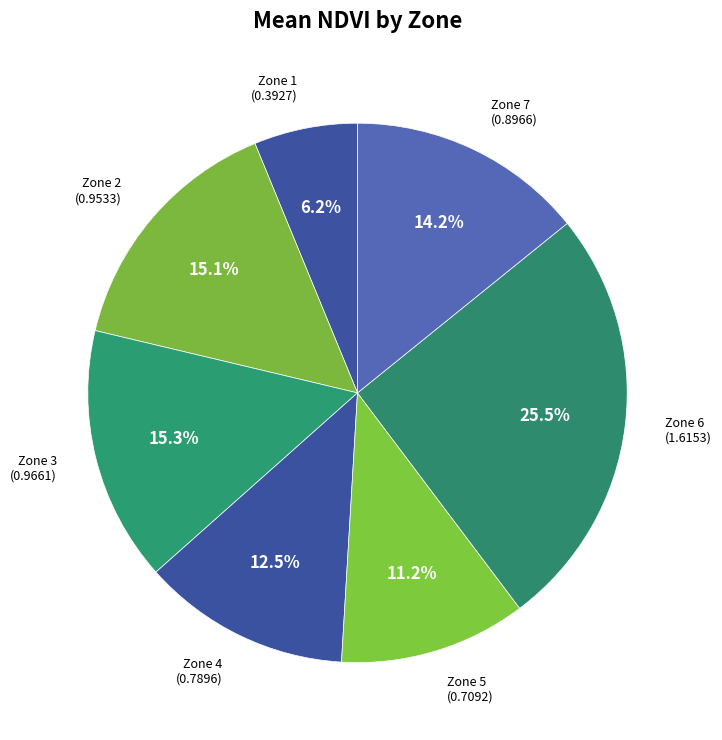

What is the largest slice in the pie chart?

Zone 6